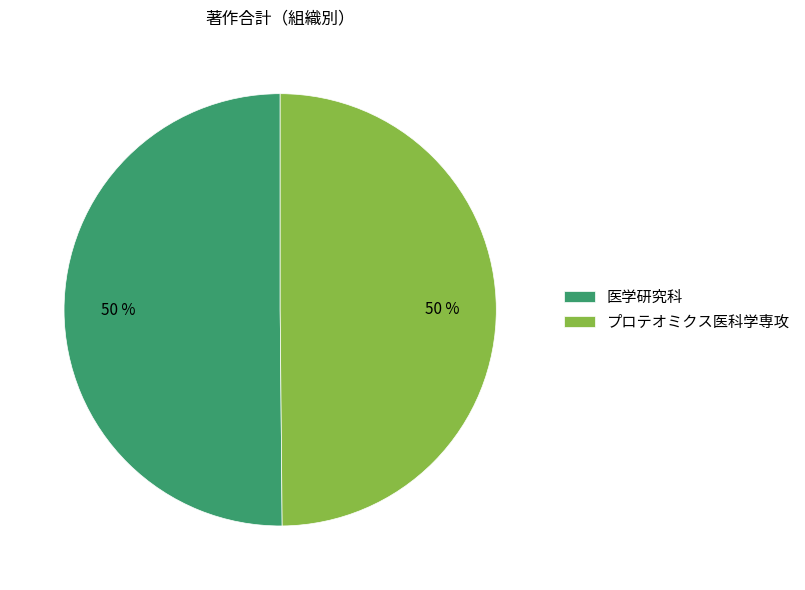

Is the sum of プロテオミクス医科学専攻 and 医学研究科 greater than half?

Yes